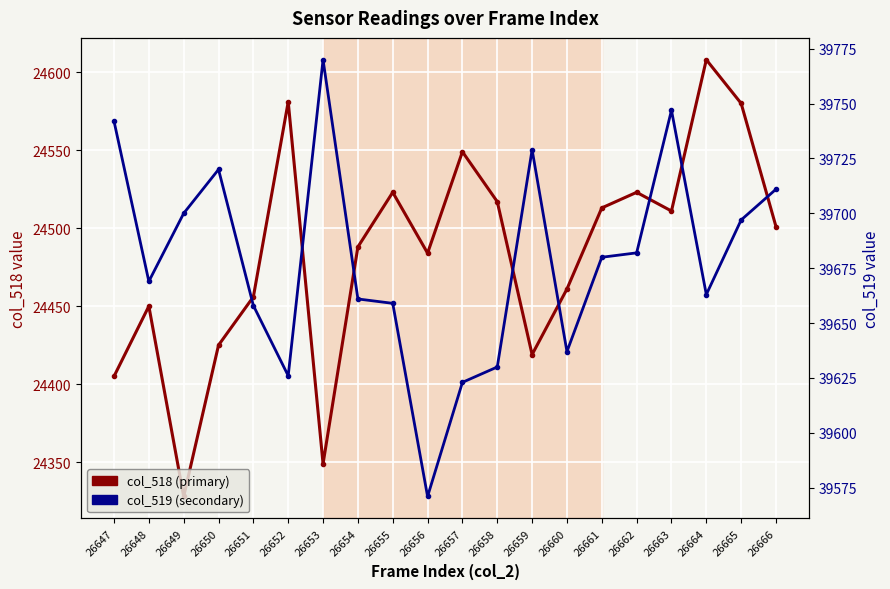

How many data points in col_518 are above 24501?

9